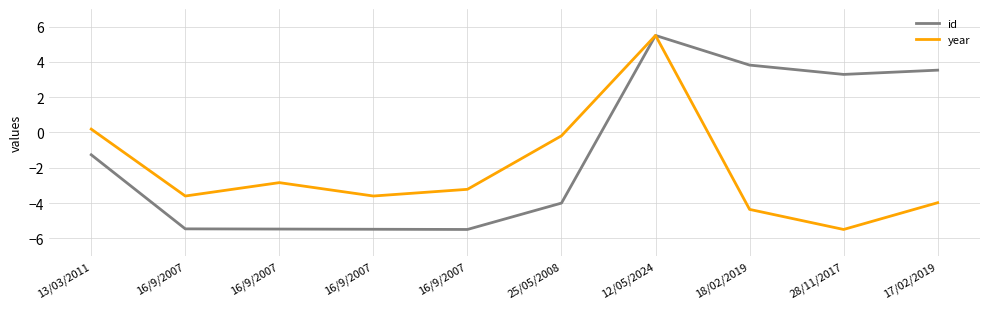

Rank the series by their average value, from highest to lowest.

id, year